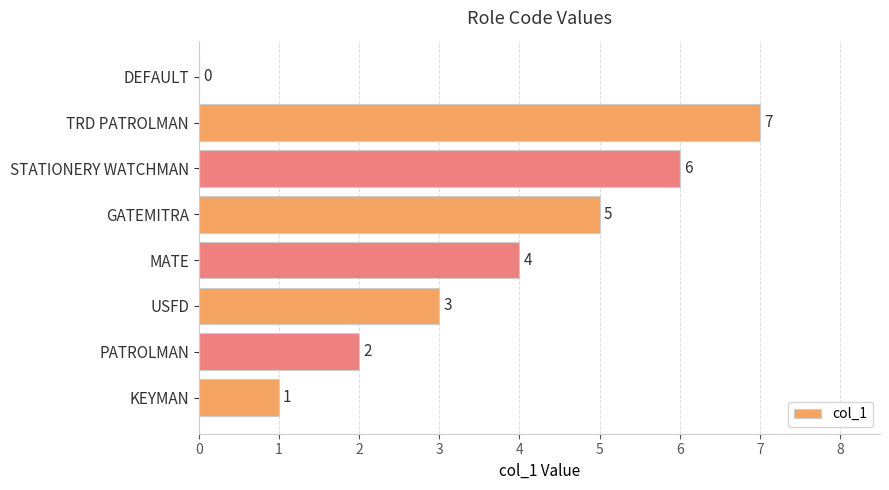

The chart shows a value of 5 at GATEMITRA. True or false?

True